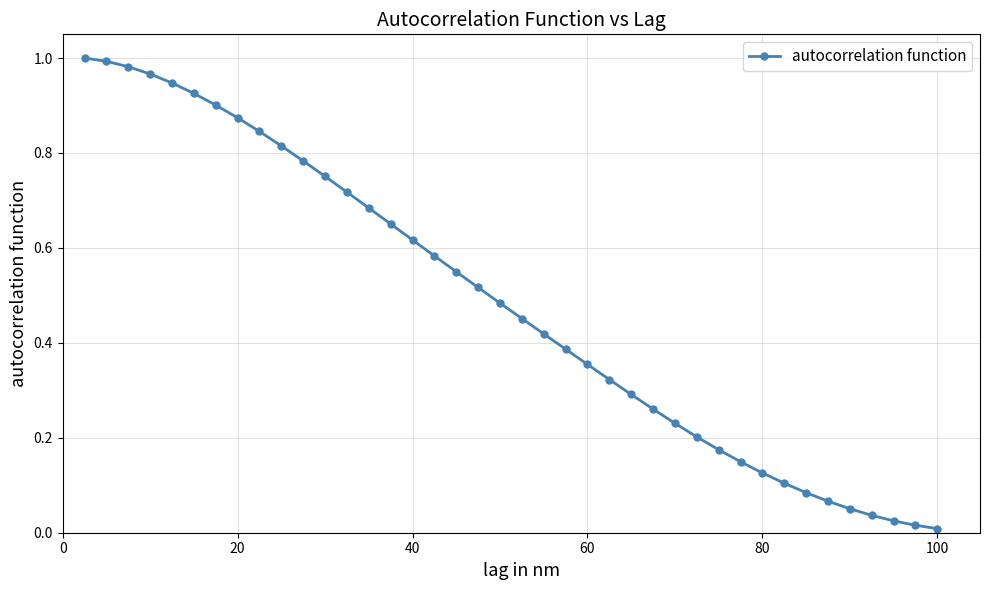

Does the chart have visible grid lines?

Yes